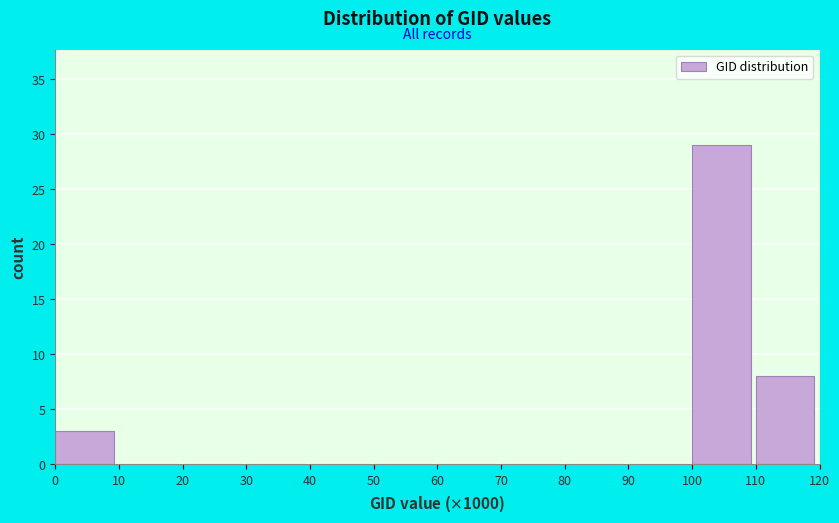

Reading left to right, list every bar in this chart as the range it spans on the x-axis followed by its height. The values are not printed on the chart, so give them approximately, as read against the axis.

0 to 10: 3
10 to 20: 0
20 to 30: 0
30 to 40: 0
40 to 50: 0
50 to 60: 0
60 to 70: 0
70 to 80: 0
80 to 90: 0
90 to 100: 0
100 to 110: 29
110 to 120: 8